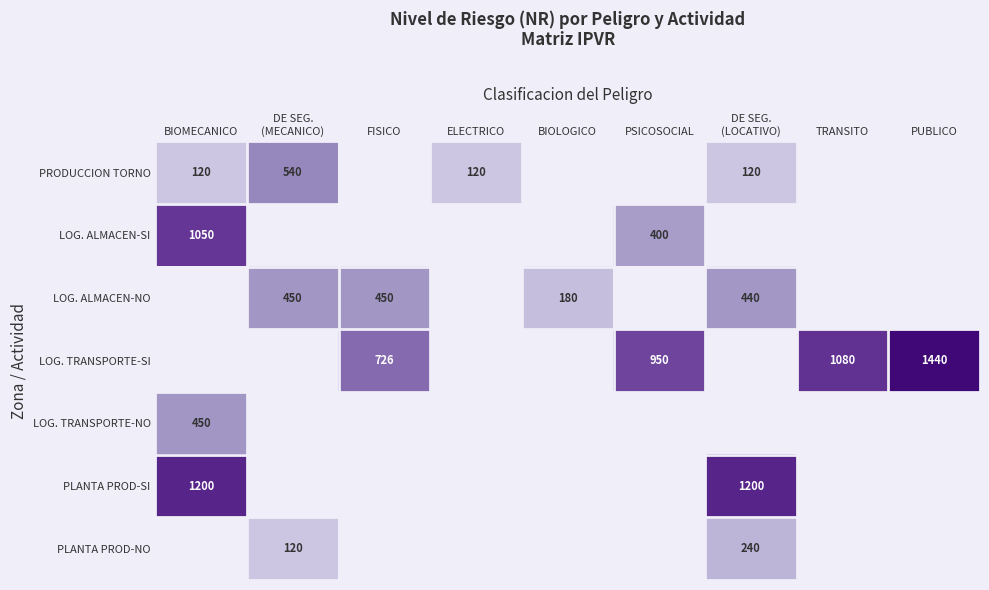

The LOG. ALMACEN-SI series shows 400 at PSICOSOCIAL. True or false?

True